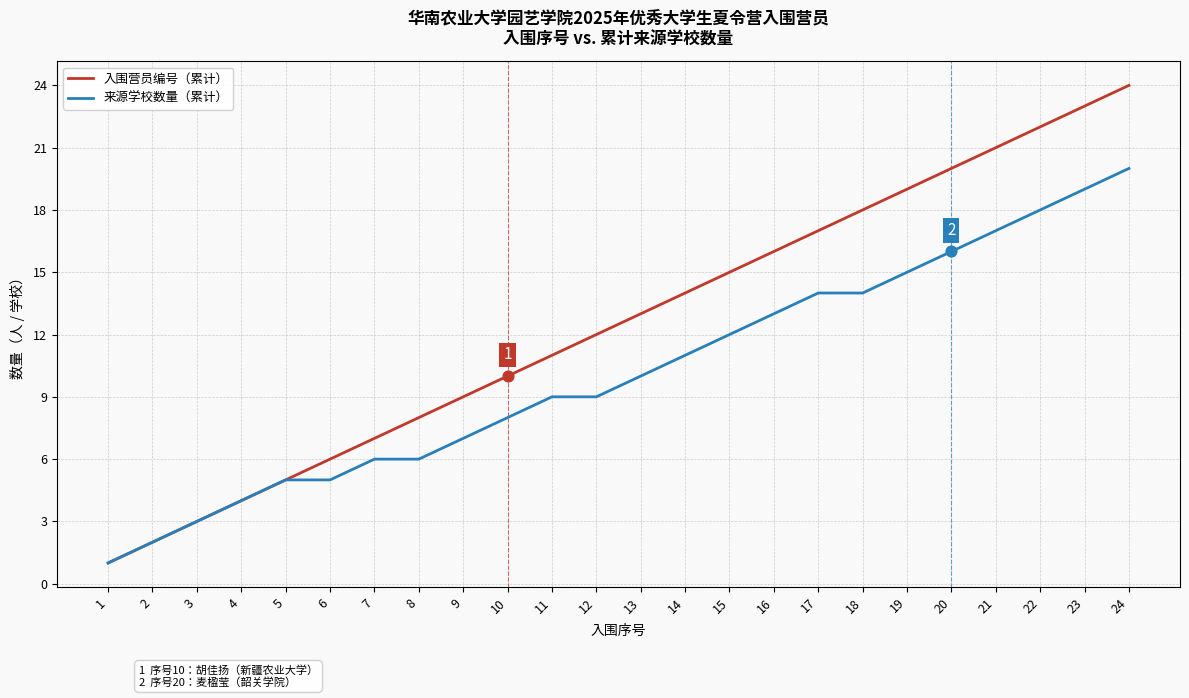

What is the total value across all series at 15?

27